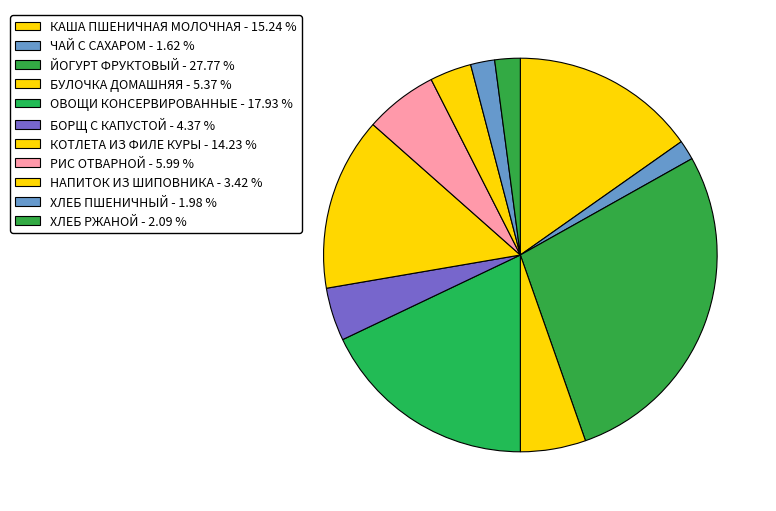

Combined, do КАША ПШЕНИЧНАЯ МОЛОЧНАЯ and ЧАЙ С САХАРОМ account for over 50%?

No